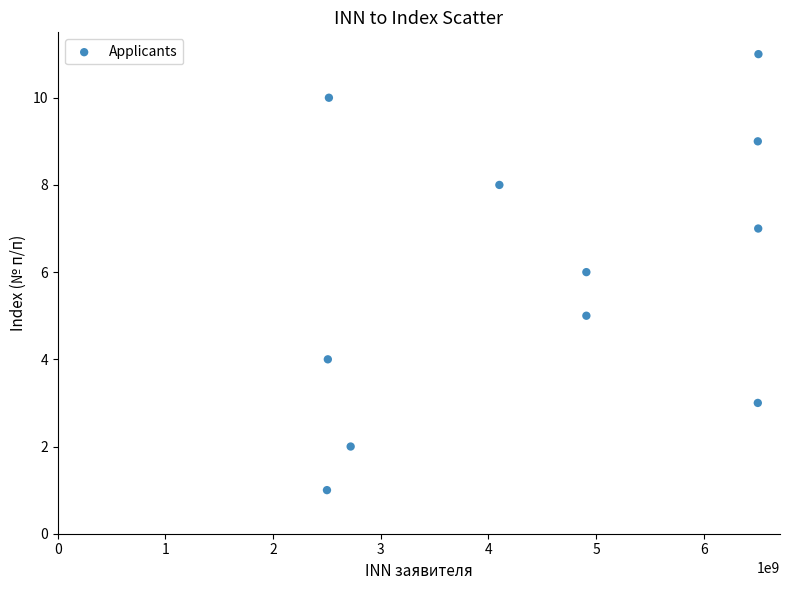

What is the average Y value?

6